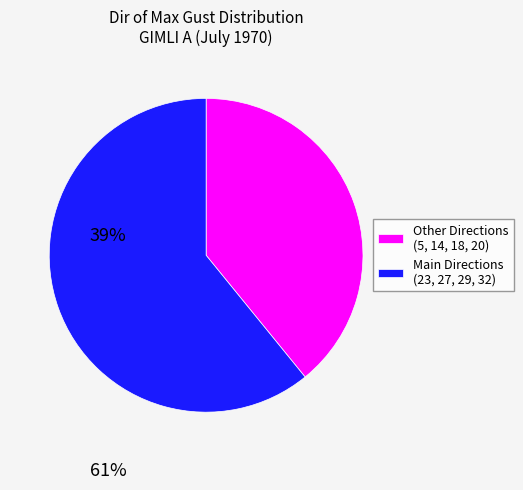

What is the largest slice in the pie chart?

Main Directions (23, 27, 29, 32)